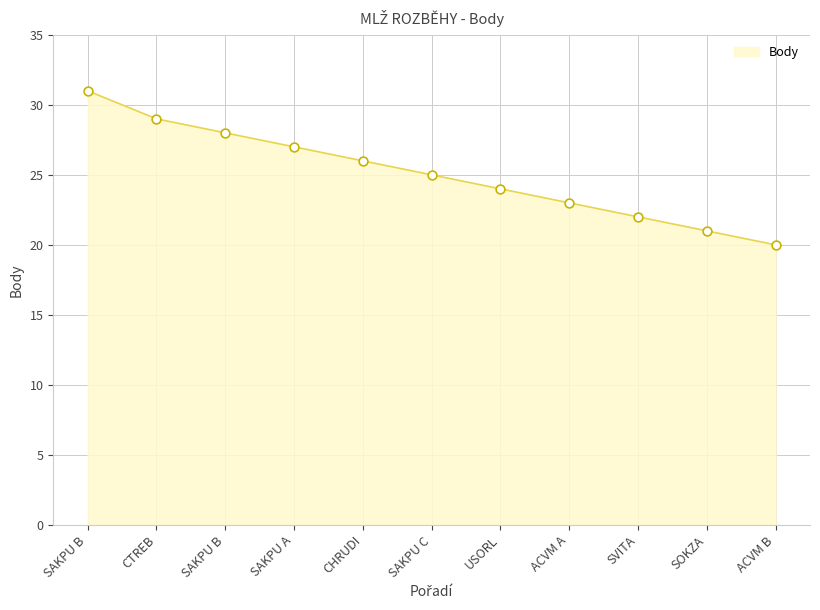

What is the change in value from SAKPU A to SOKZA?

-6